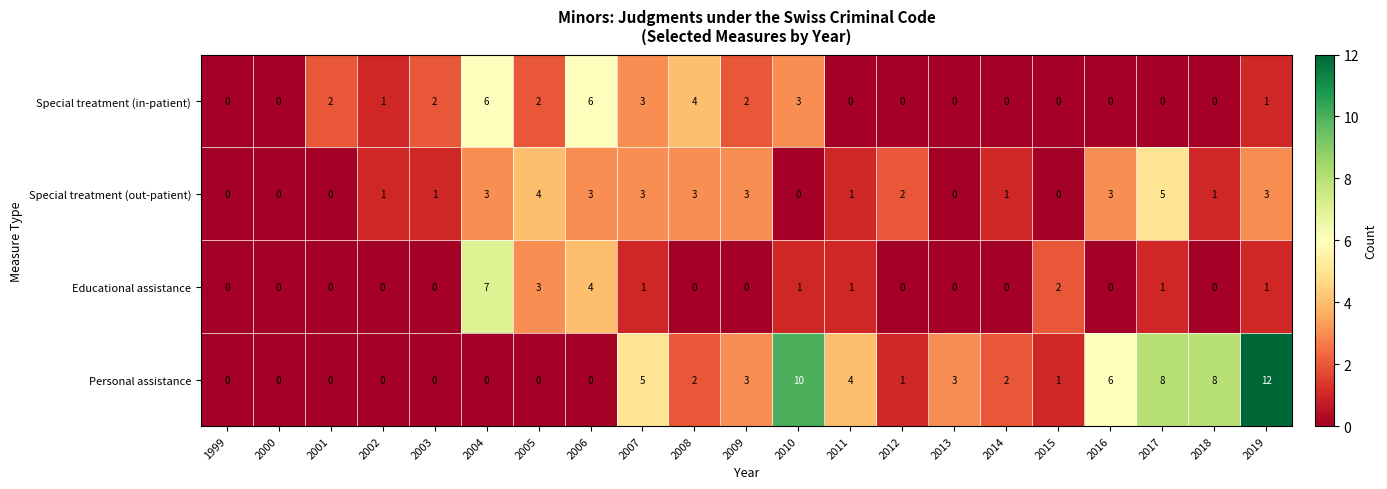

The Special treatment (in-patient) series shows 5 at 2007. True or false?

False